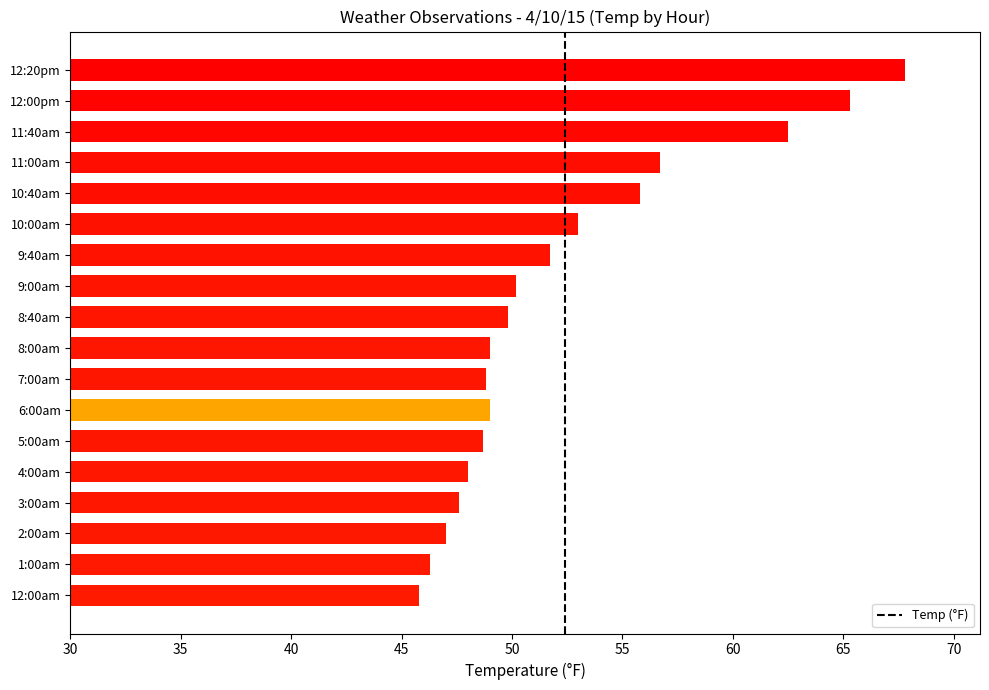

What is the difference between the maximum and minimum values?

22.0